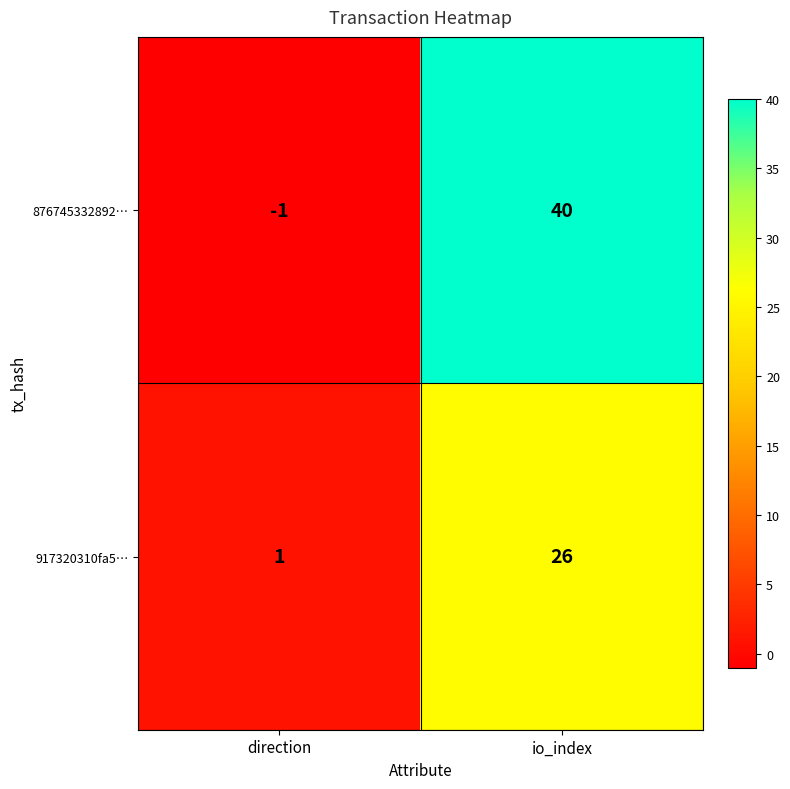

What value does the 876745332892… series have at io_index?

40